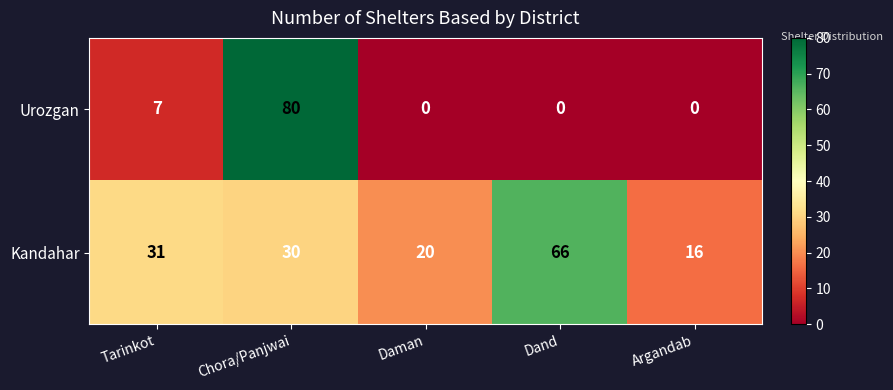

At how many categories does at least one series exceed 40?

2